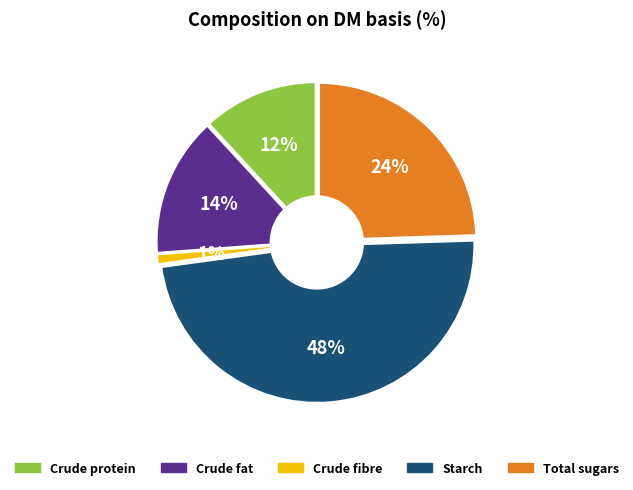

Do Crude protein and Crude fibre together represent more than half of the pie?

No